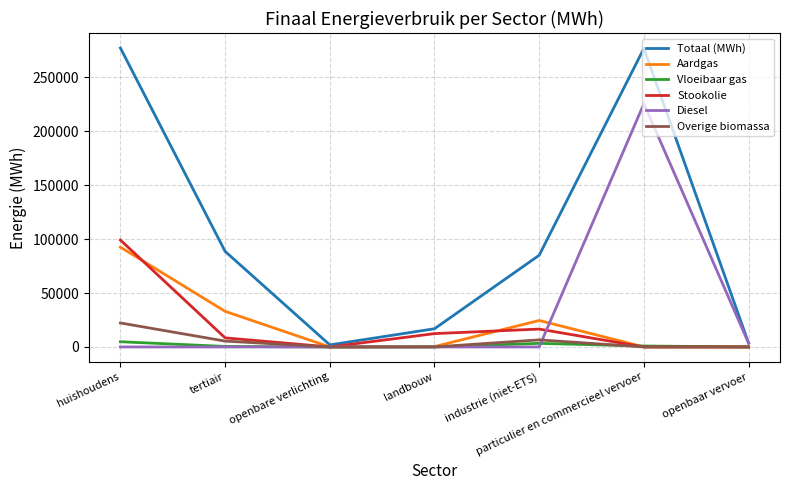

What is the sum of the Aardgas values at landbouw and huishoudens?

92888.1